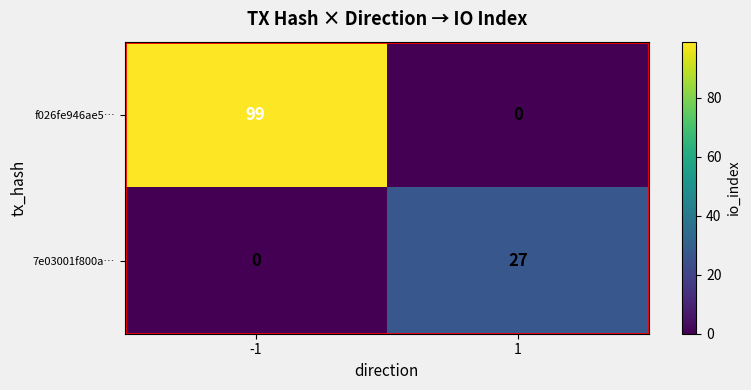

What is the spread (max minus min) of values at 1?

27